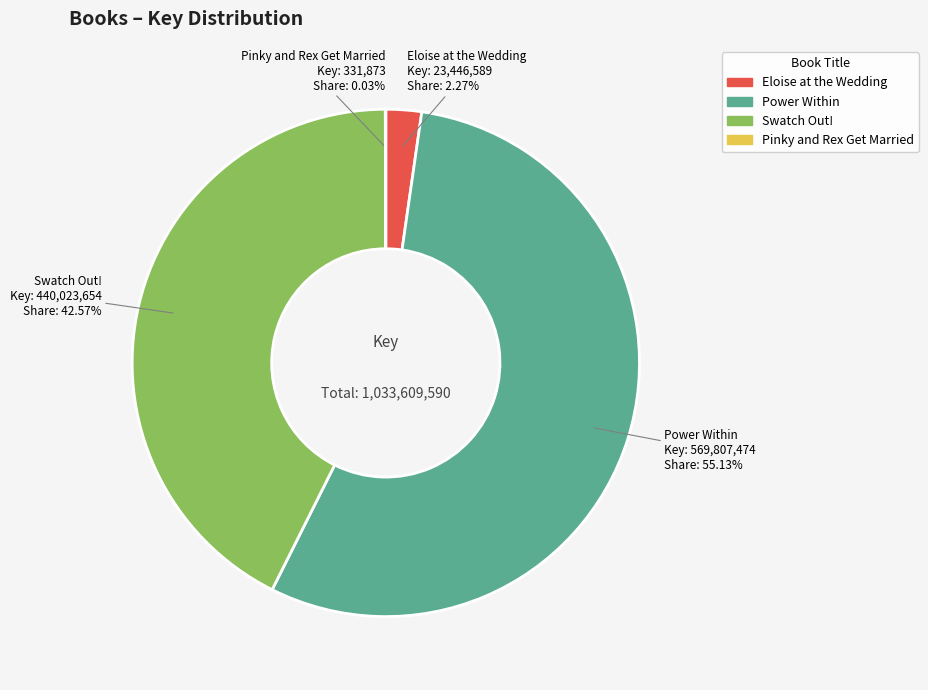

Which category has the biggest portion of the pie?

Power Within